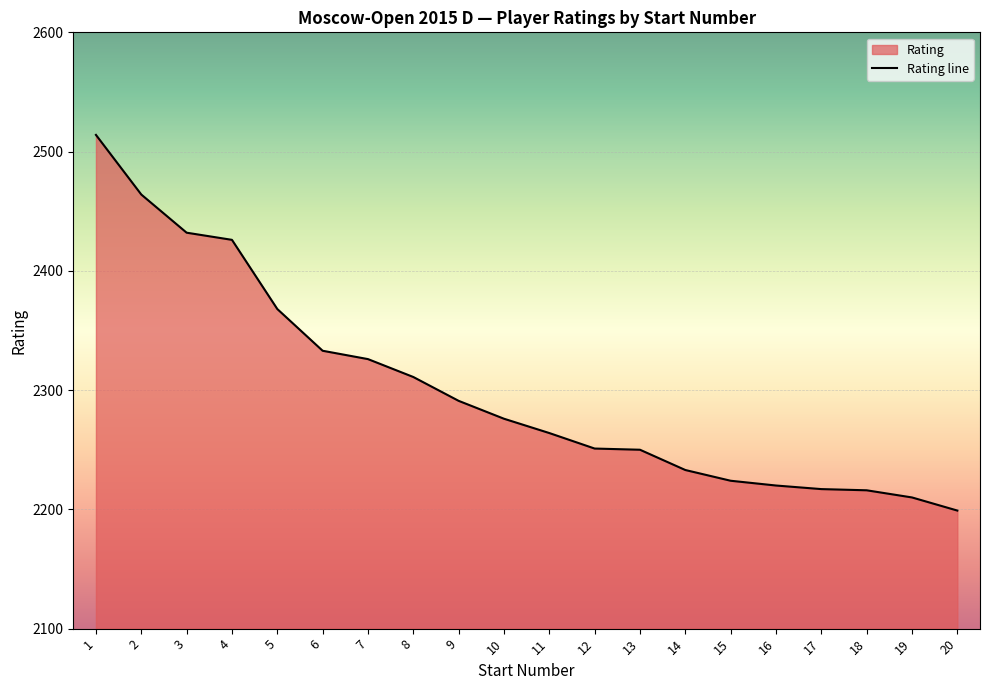

What is the ratio of the value at 16 to the value at 12?

1.0